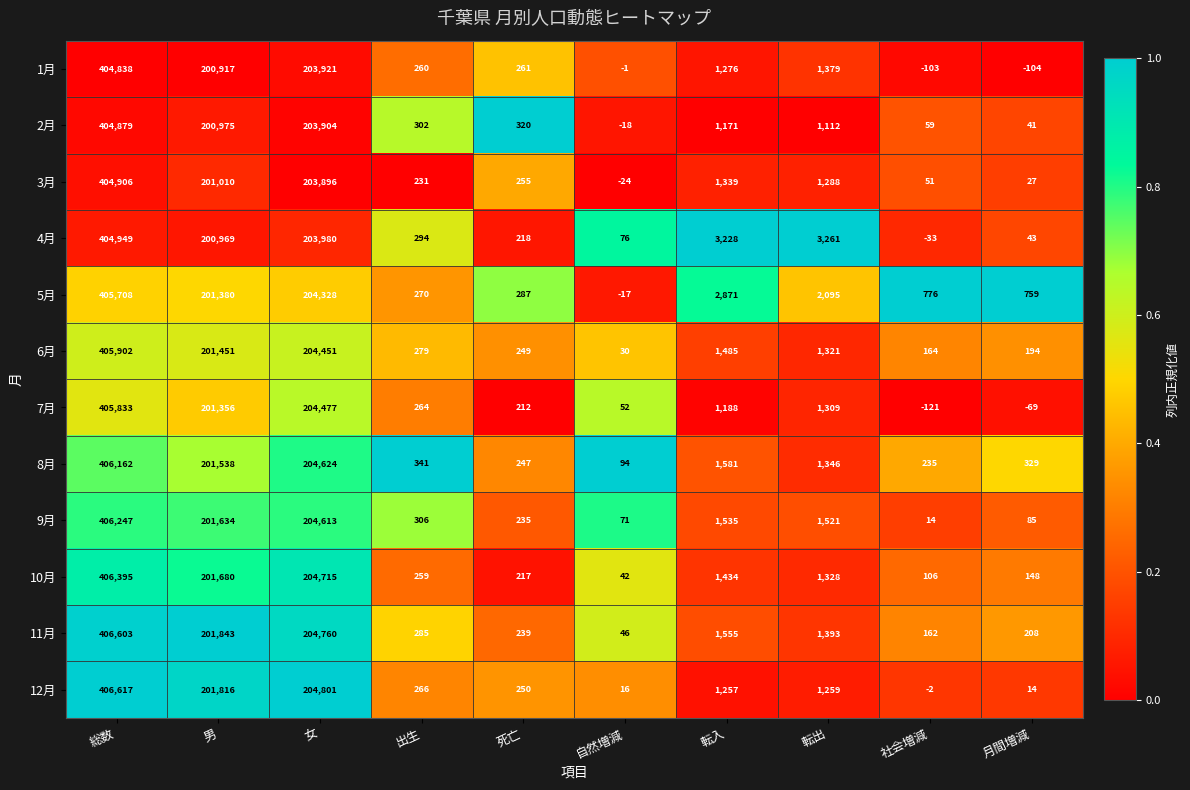

Which category has the lowest value across all series?

社会増減